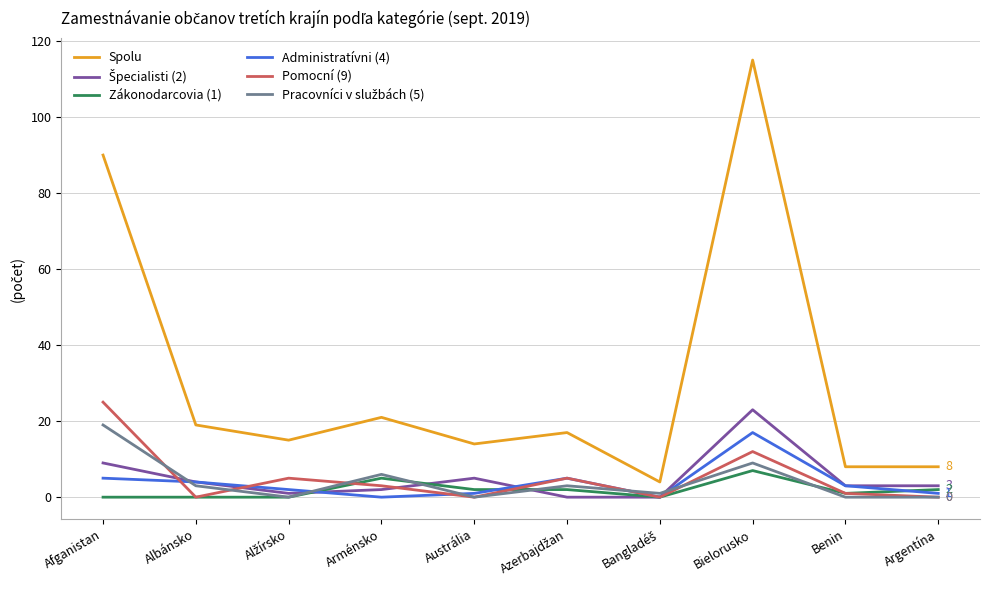

Which series has the largest range (max minus min)?

Spolu